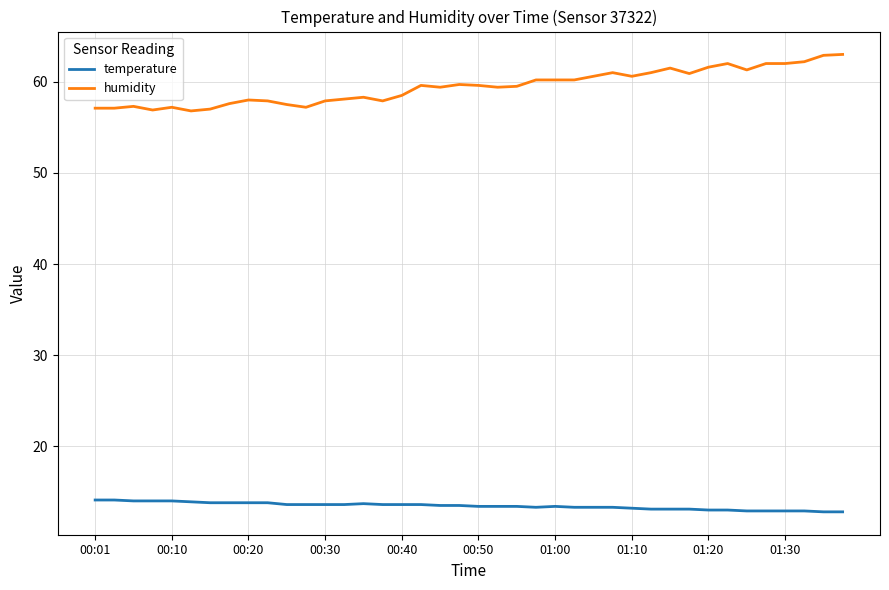

Which series has the largest total across all categories?

humidity